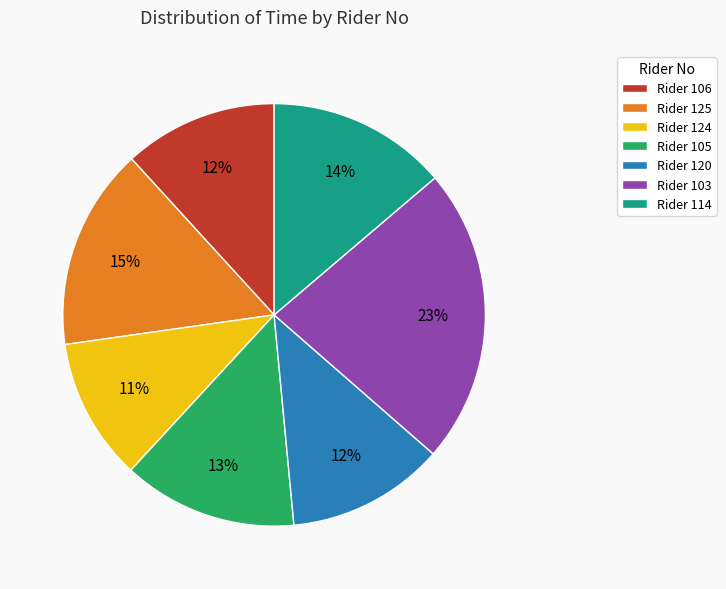

What is the largest slice in the pie chart?

Rider 103